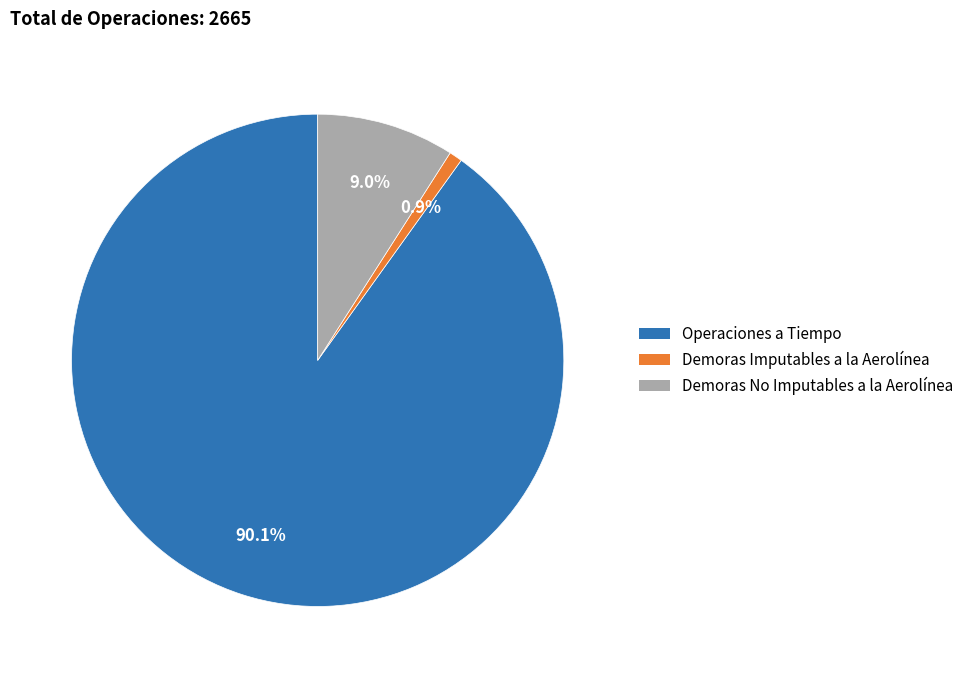

Count the number of slices in the pie.

3